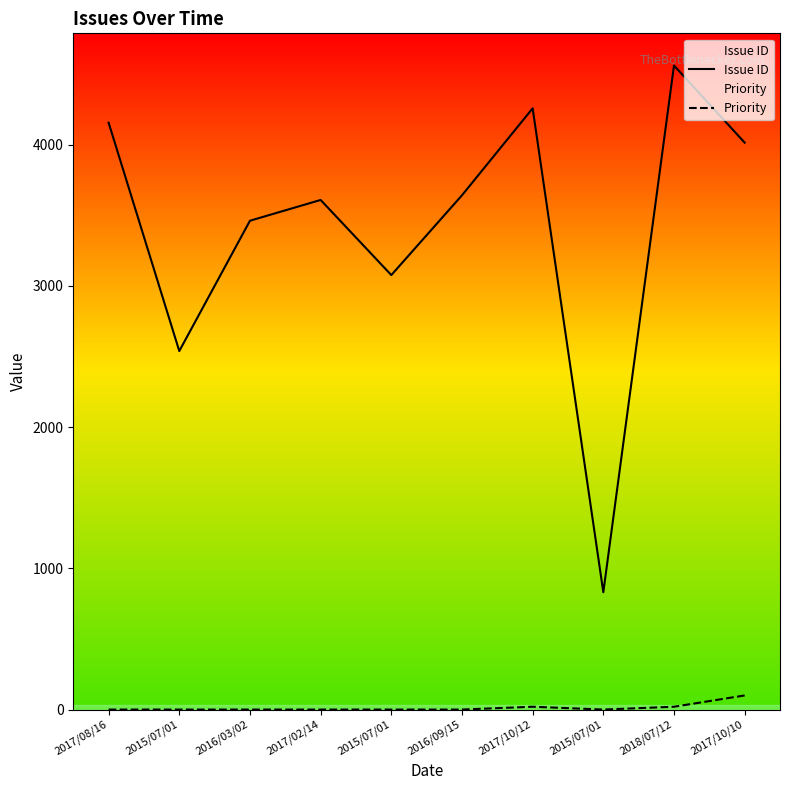

The Issue ID series shows 8027 at 2018/07/12. True or false?

False